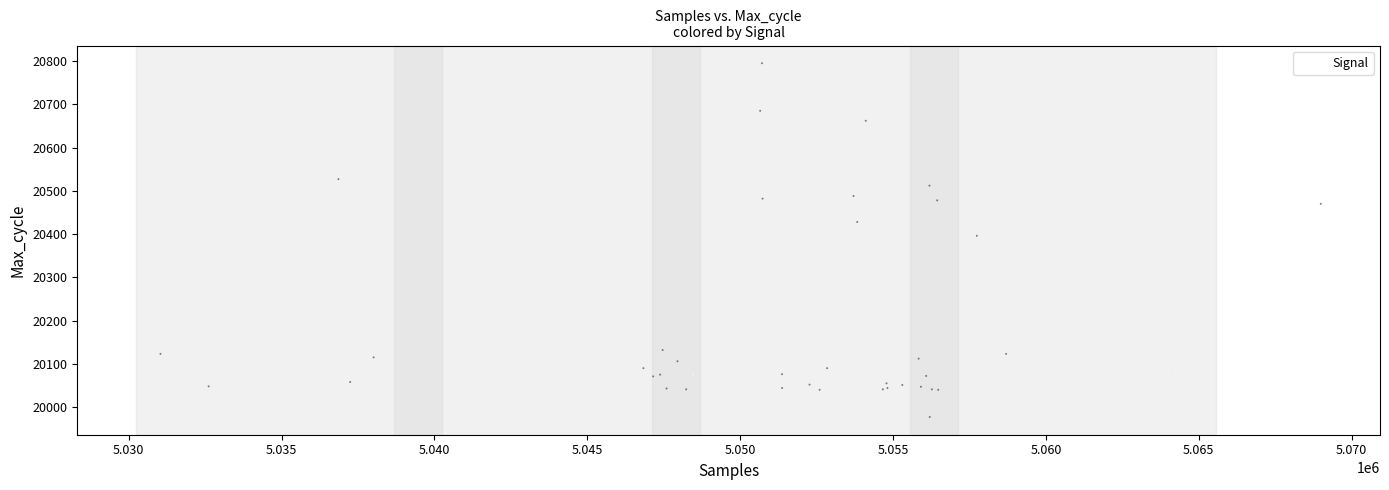

What Y value in the scatter plot is closest to 20386?

20396